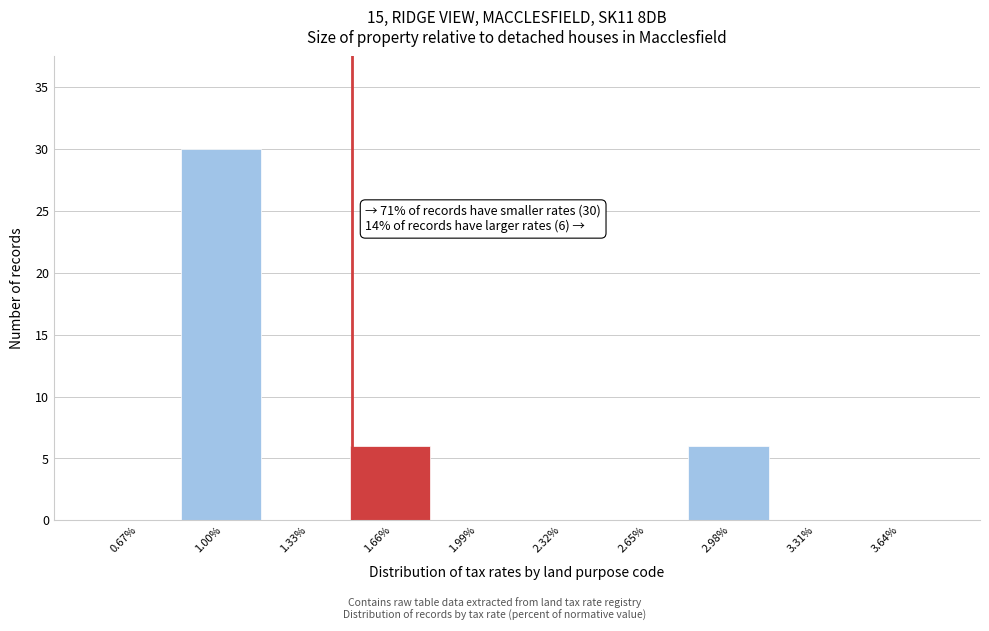

Which range on the x-axis has the tallest bar?

0.83 to 1.16